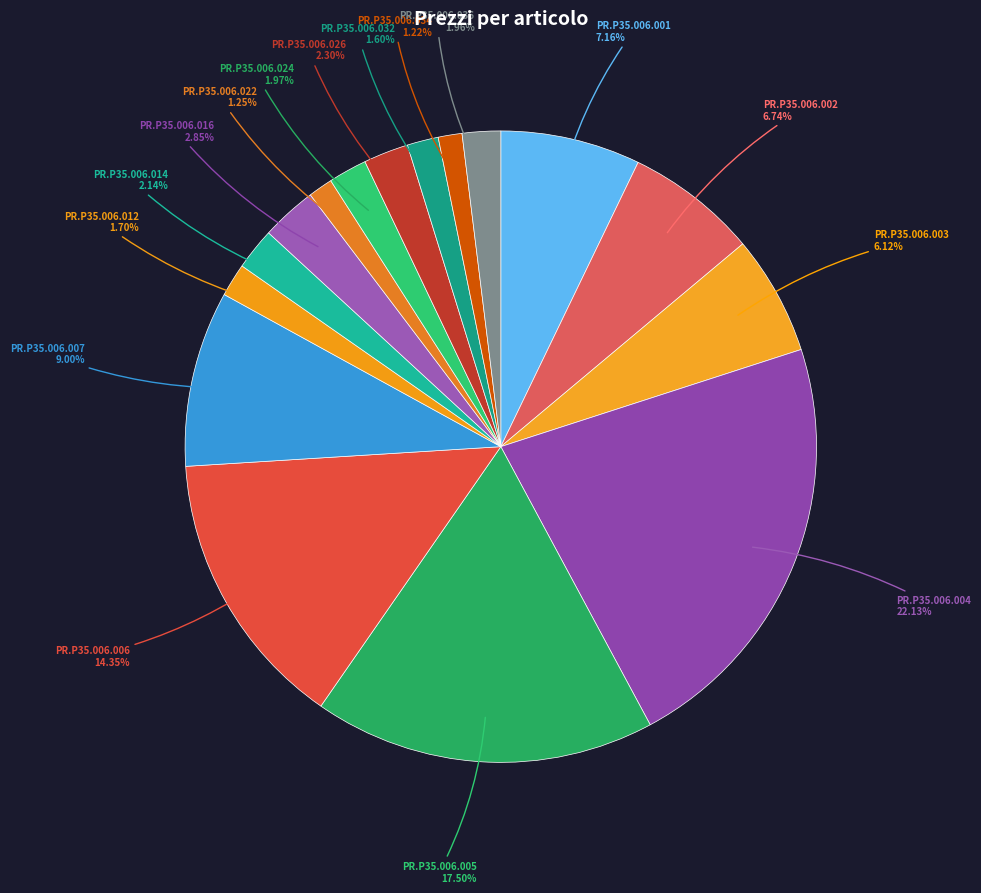

To the nearest percent, what is the combined percentage of PR.P35.006.036 and PR.P35.006.006?

16%